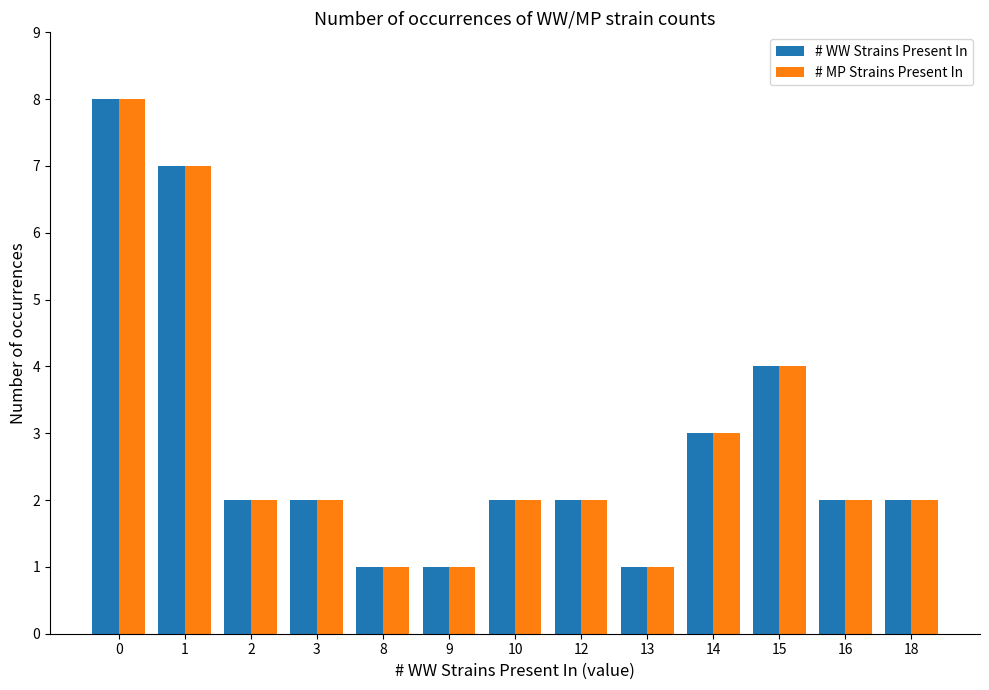

Count the number of data series in this chart.

2